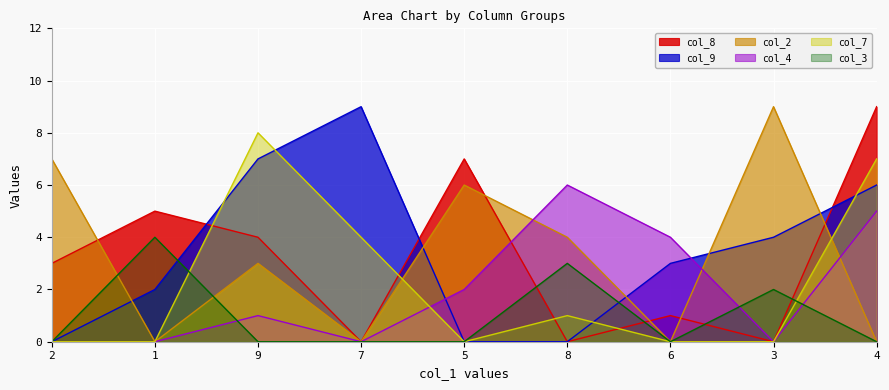

Reading left to right, transcribe all the data shown in this chart.

col_8: 3	5	4	0	7	0	1	0	9
col_9: 0	2	7	9	0	0	3	4	6
col_2: 7	0	3	0	6	4	0	9	0
col_4: 0	0	1	0	2	6	4	0	5
col_7: 0	0	8	4	0	1	0	0	7
col_3: 0	4	0	0	0	3	0	2	0